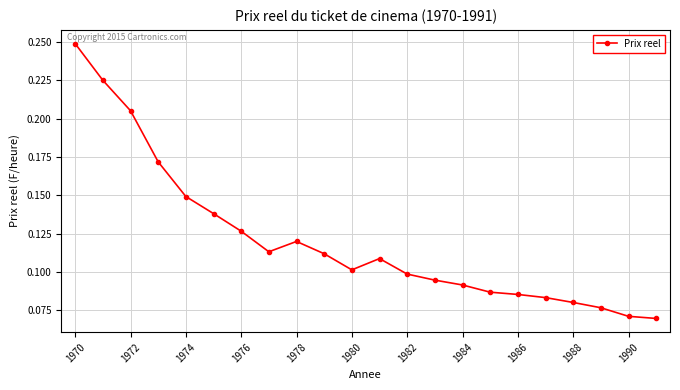

What is the sum of all values?

2.7